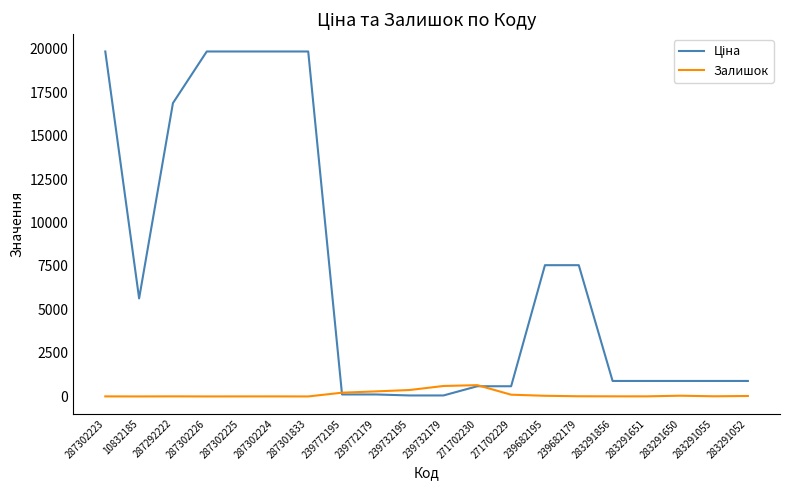

The value of Залишок at 287301833 is 0.0. True or false?

True